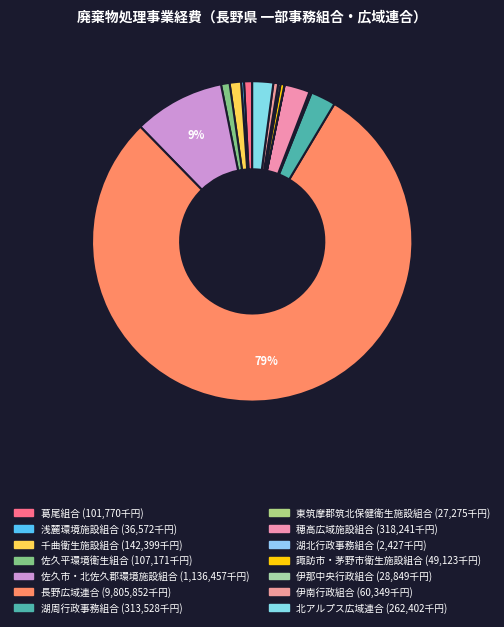

Is the sum of 千曲衛生施設組合 and 佐久平環境衛生組合 greater than half?

No